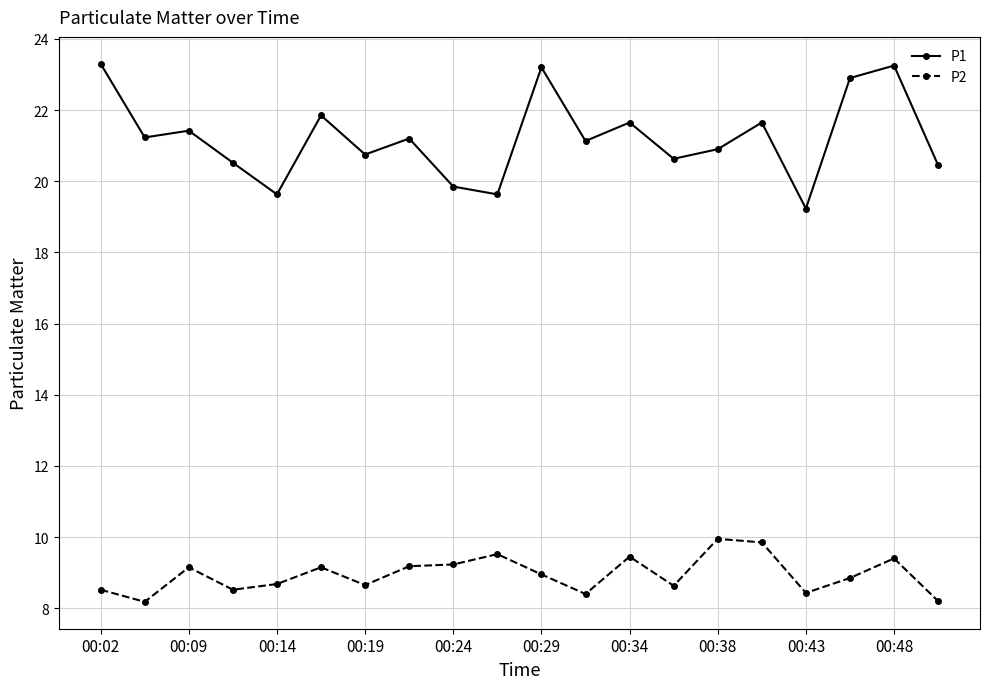

How many categories are shown in the chart?

20